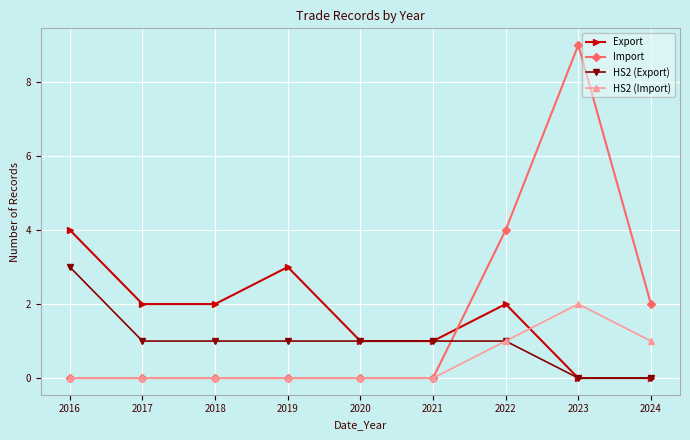

Which series has the widest spread of values?

Import